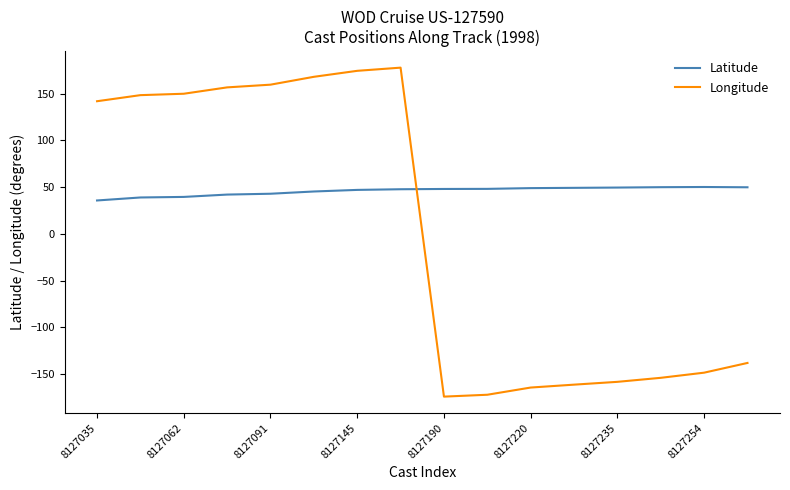

Which series has the largest total across all categories?

Latitude